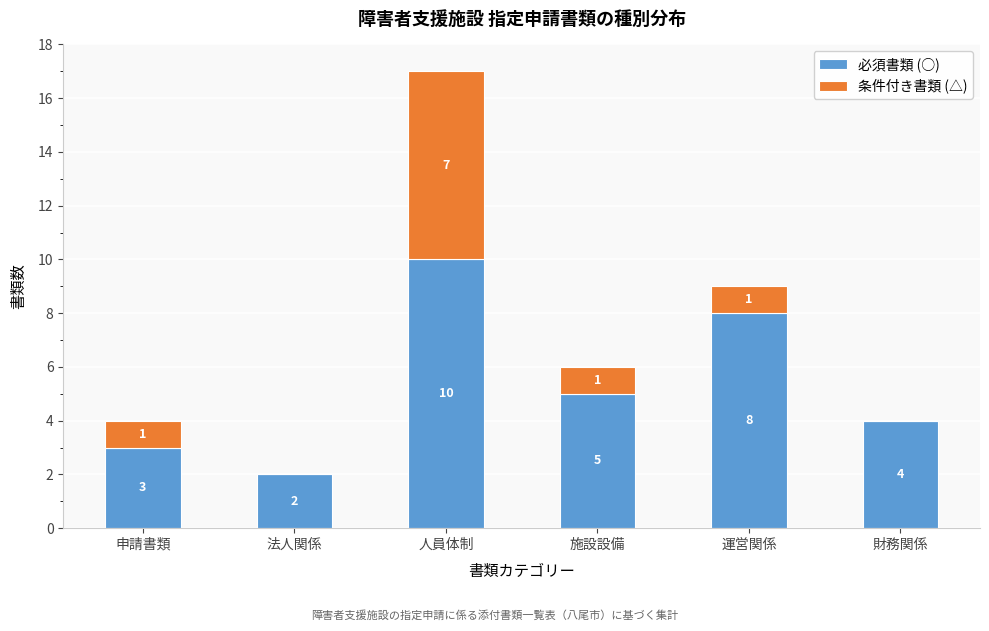

Reading left to right, what are the values for 必須書類 (○)?

申請書類=3	法人関係=2	人員体制=10	施設設備=5	運営関係=8	財務関係=4